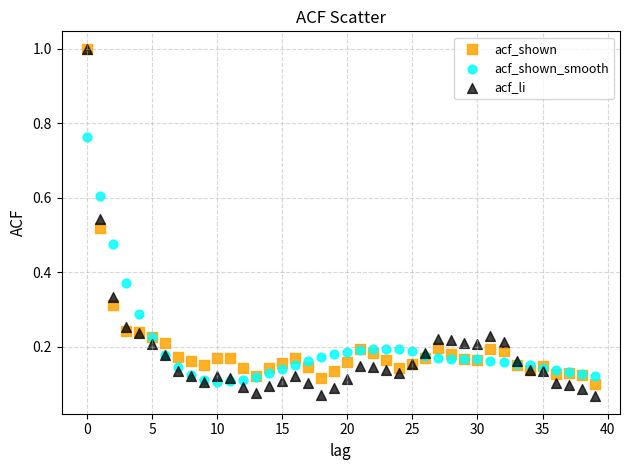

Which series has the largest Y range (max minus min)?

acf_li